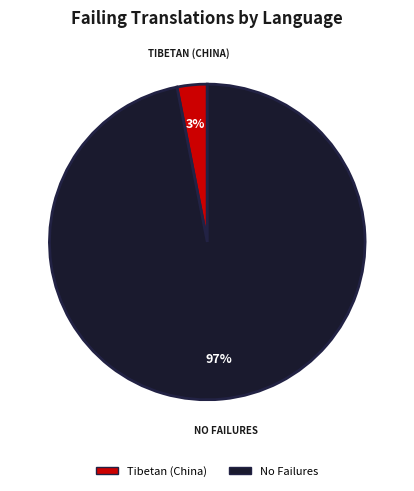

Is there a majority slice in this chart?

Yes